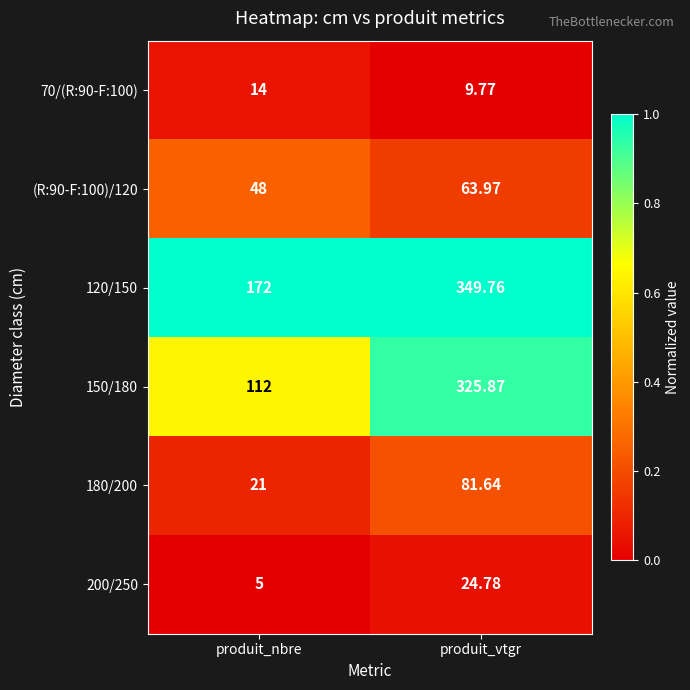

At which category is the sum across all series the highest?

produit_vtgr